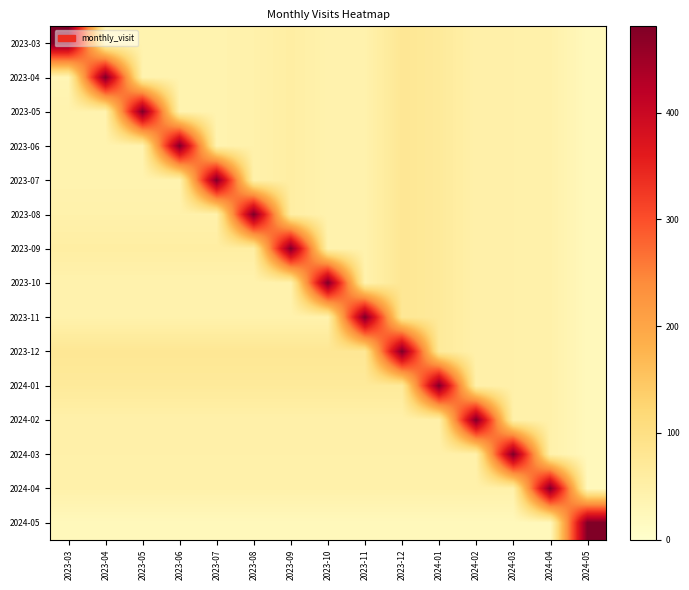

At 2024-05, list the series in order from largest to smallest.

2024-05, 2023-03, 2023-04, 2023-05, 2023-06, 2023-07, 2023-08, 2023-09, 2023-10, 2023-11, 2023-12, 2024-01, 2024-02, 2024-03, 2024-04